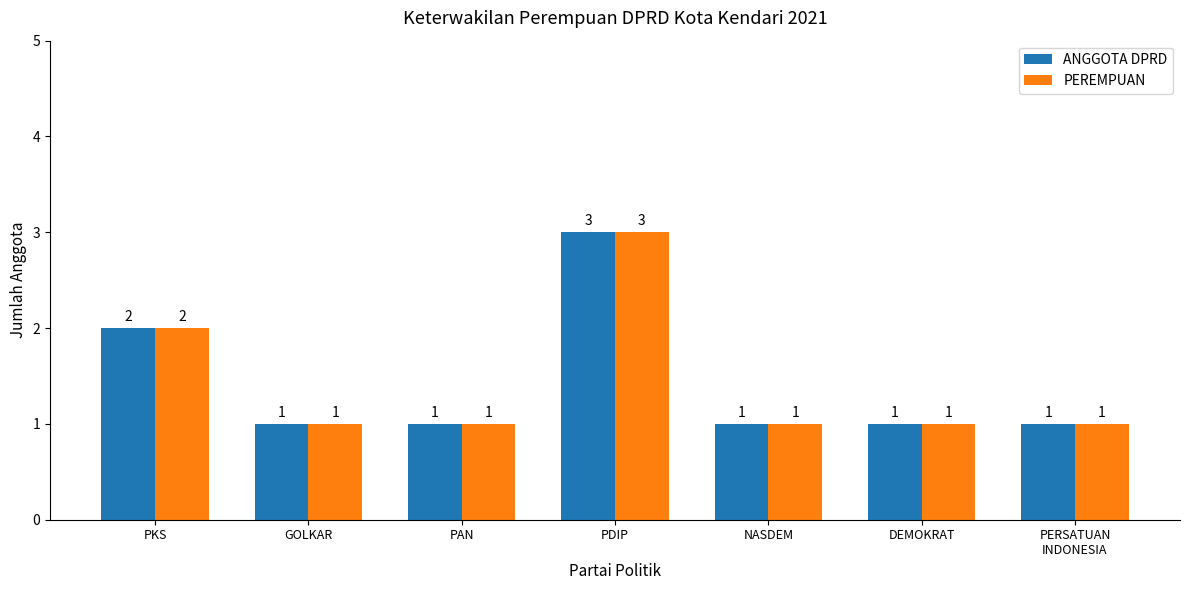

Where is PEREMPUAN nearest to the value 2?

PKS